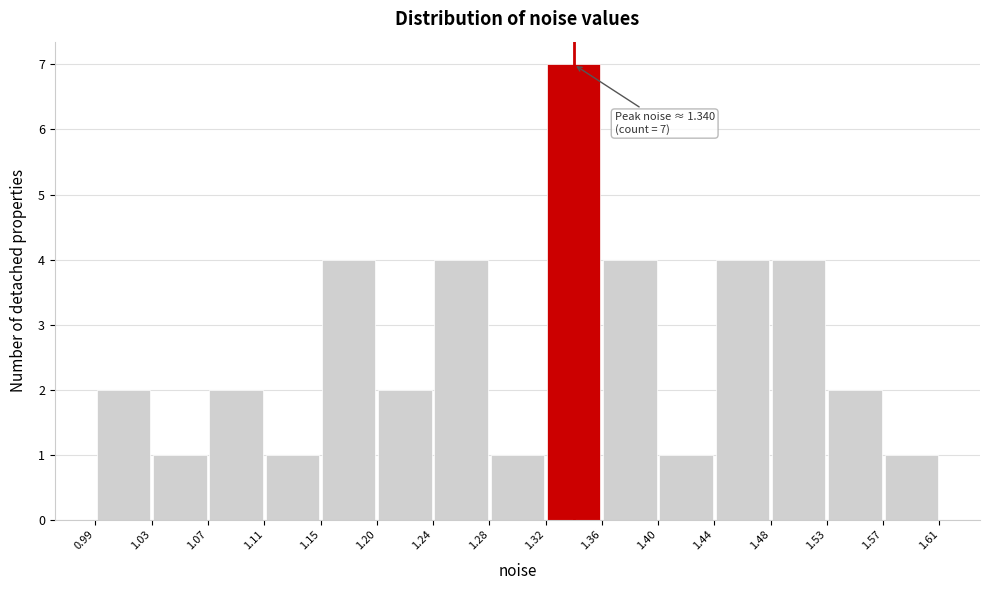

Over which range of the x-axis is the bar tallest?

1.32 to 1.36